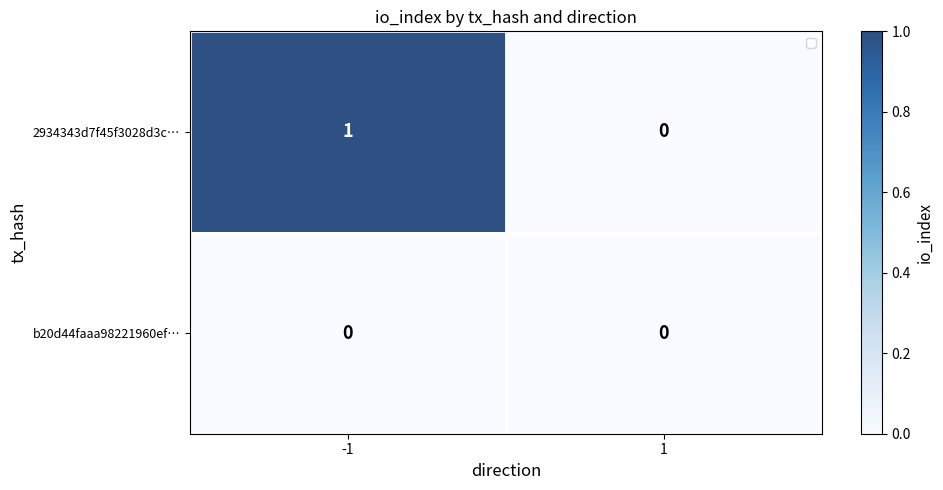

Reading left to right, extract all data points from this chart.

2934343d7f45f3028d3c…: -1=1	1=0
b20d44faaa98221960ef…: -1=0	1=0